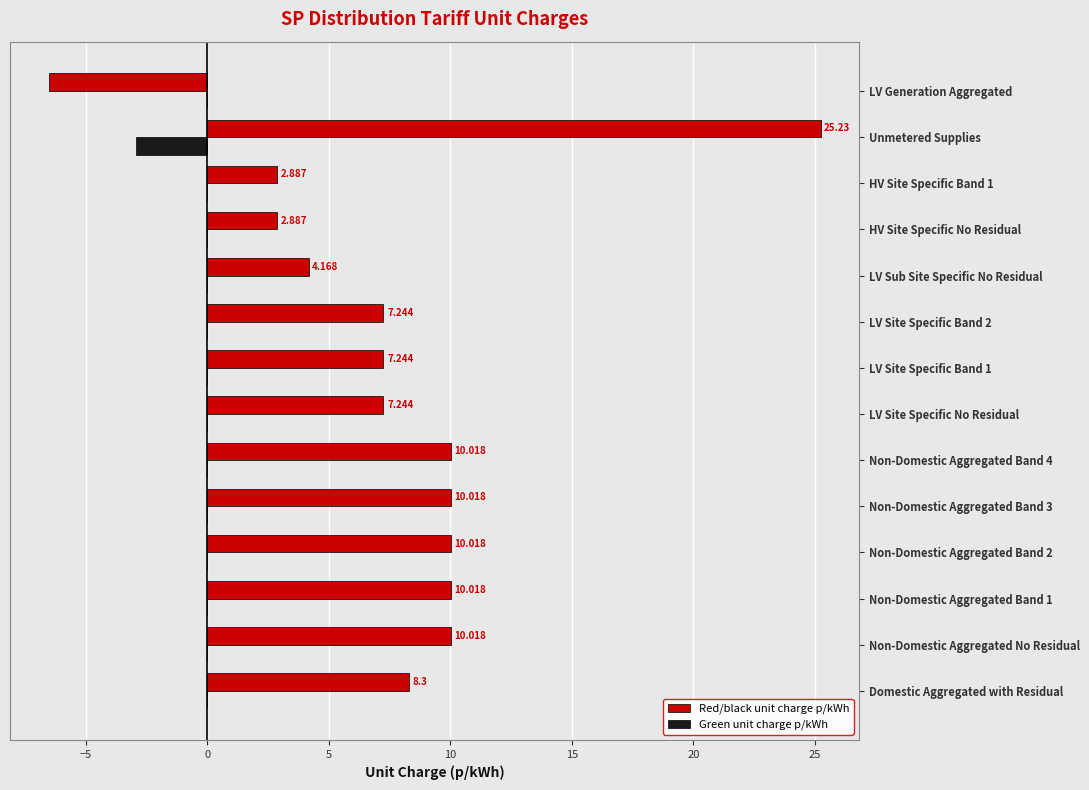

Between Non-Domestic Aggregated Band 2 and LV Generation Aggregated, which series saw the biggest shift?

Red/black unit charge p/kWh